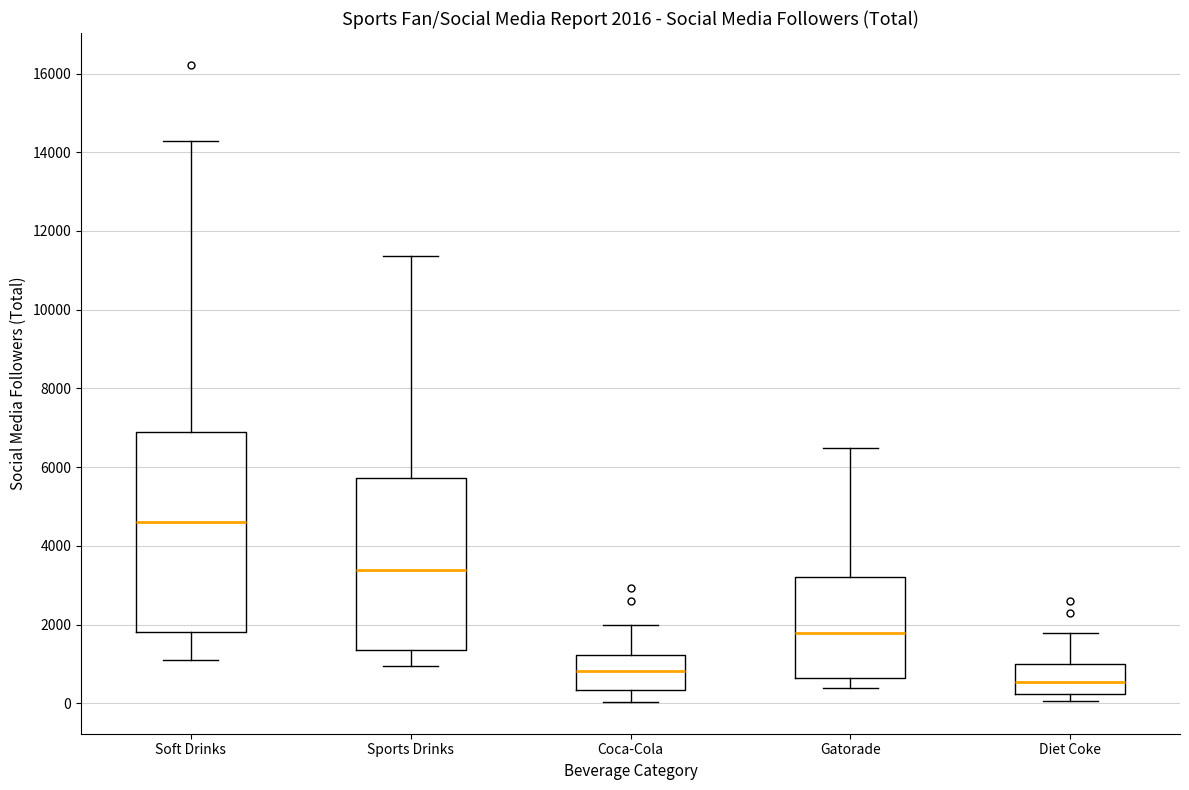

Which box has the highest median line?

Soft Drinks